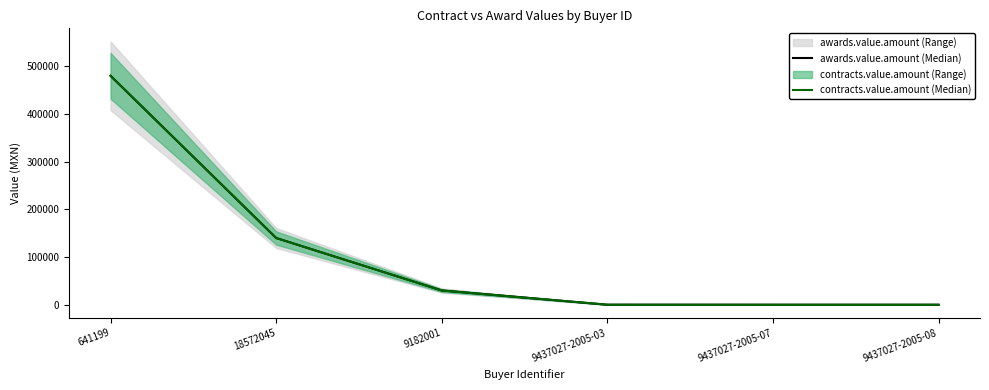

The value of contracts.value.amount (Median) at 9437027-2005-08 is 40. True or false?

False